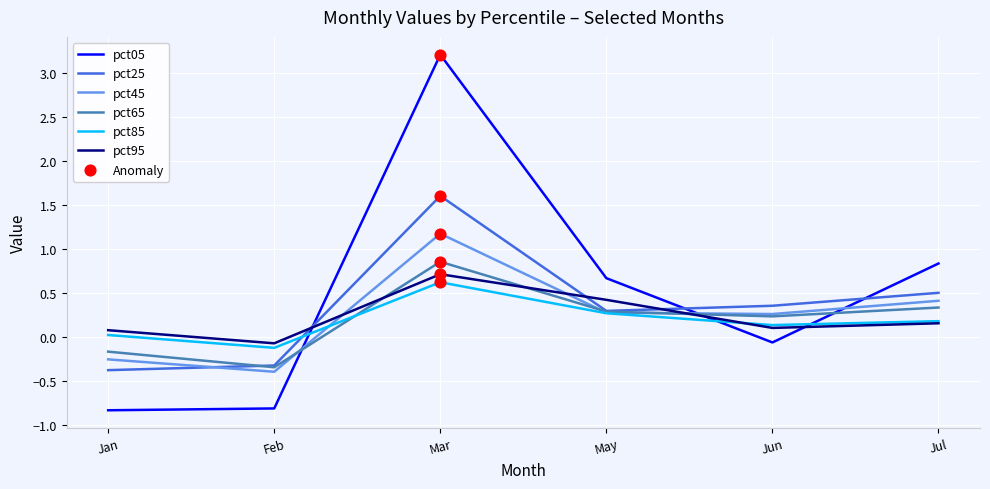

At which category is the sum across all series the highest?

Mar